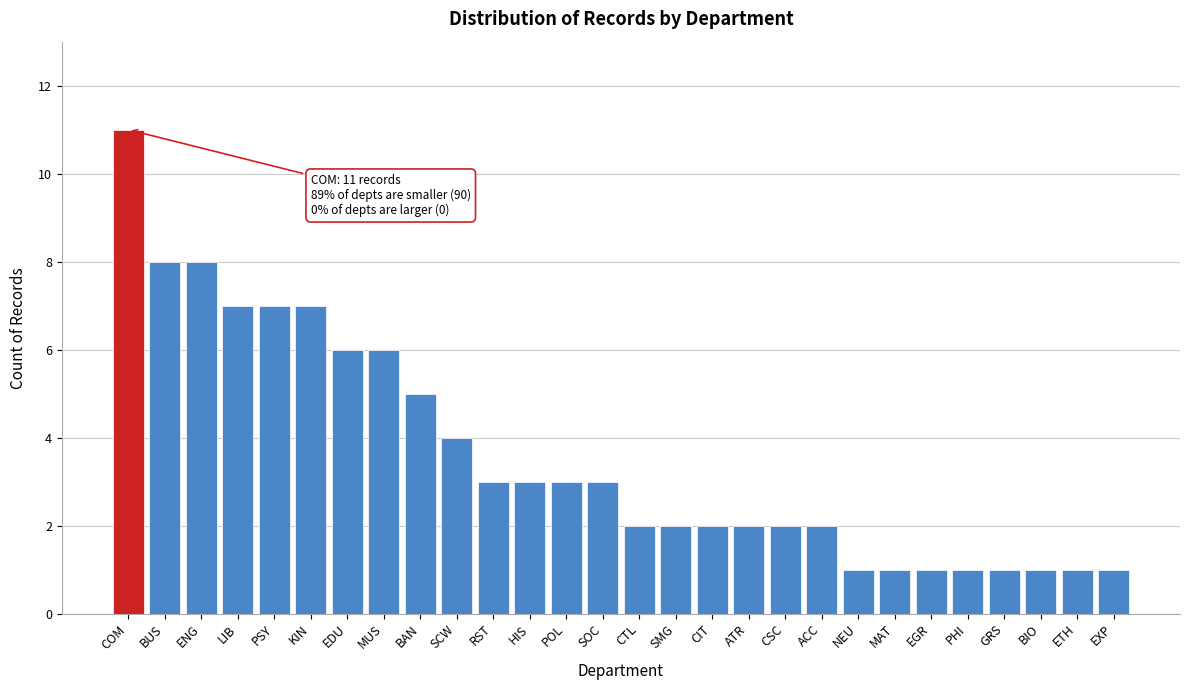

Reading right to left, what are all the values shown in this chart?

EXP=1	ETH=1	BIO=1	GRS=1	PHI=1	EGR=1	MAT=1	NEU=1	ACC=2	CSC=2	ATR=2	CIT=2	SMG=2	CTL=2	SOC=3	POL=3	HIS=3	RST=3	SCW=4	BAN=5	MUS=6	EDU=6	KIN=7	PSY=7	LIB=7	ENG=8	BUS=8	COM=11